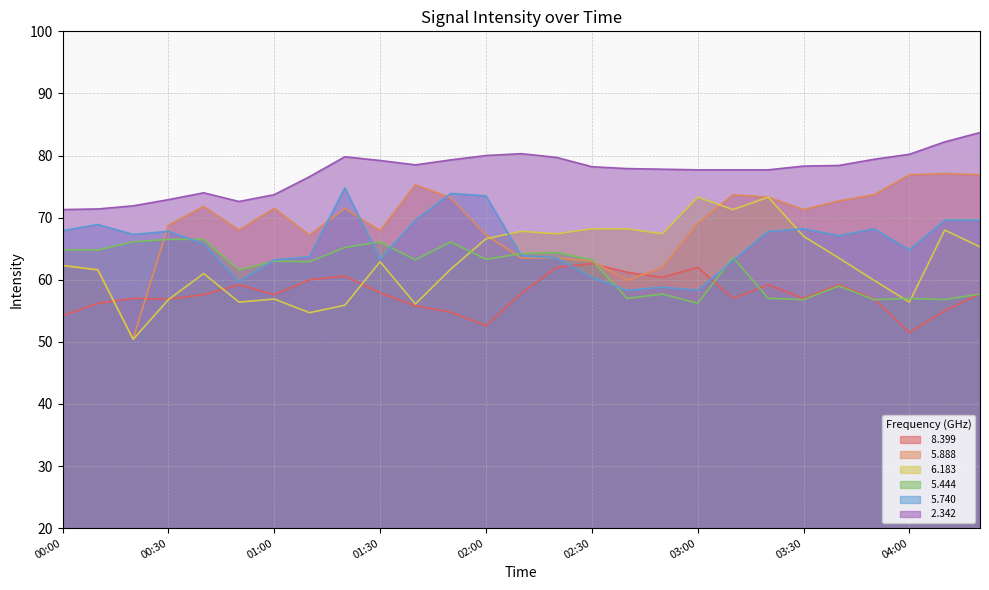

Where is   5.444 nearest to the value 61?

00:50